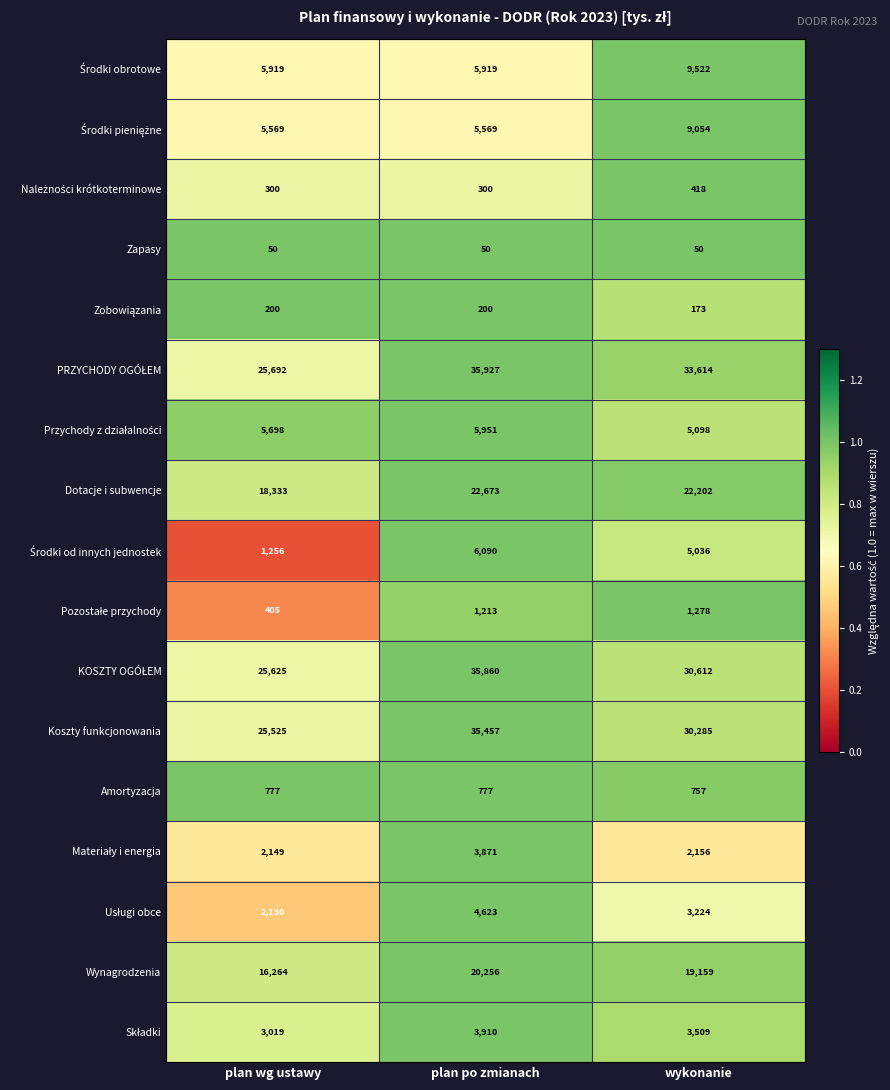

Count the Amortyzacja values in the range 757 to 777.

3